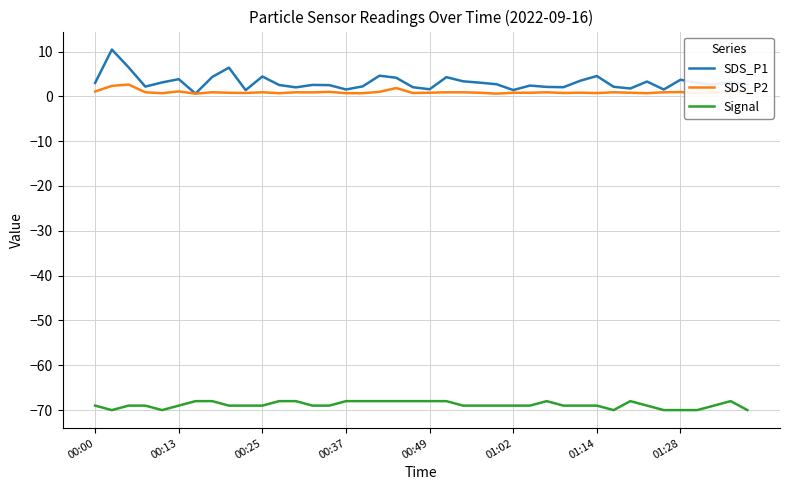

Which series has the widest spread of values?

SDS_P1